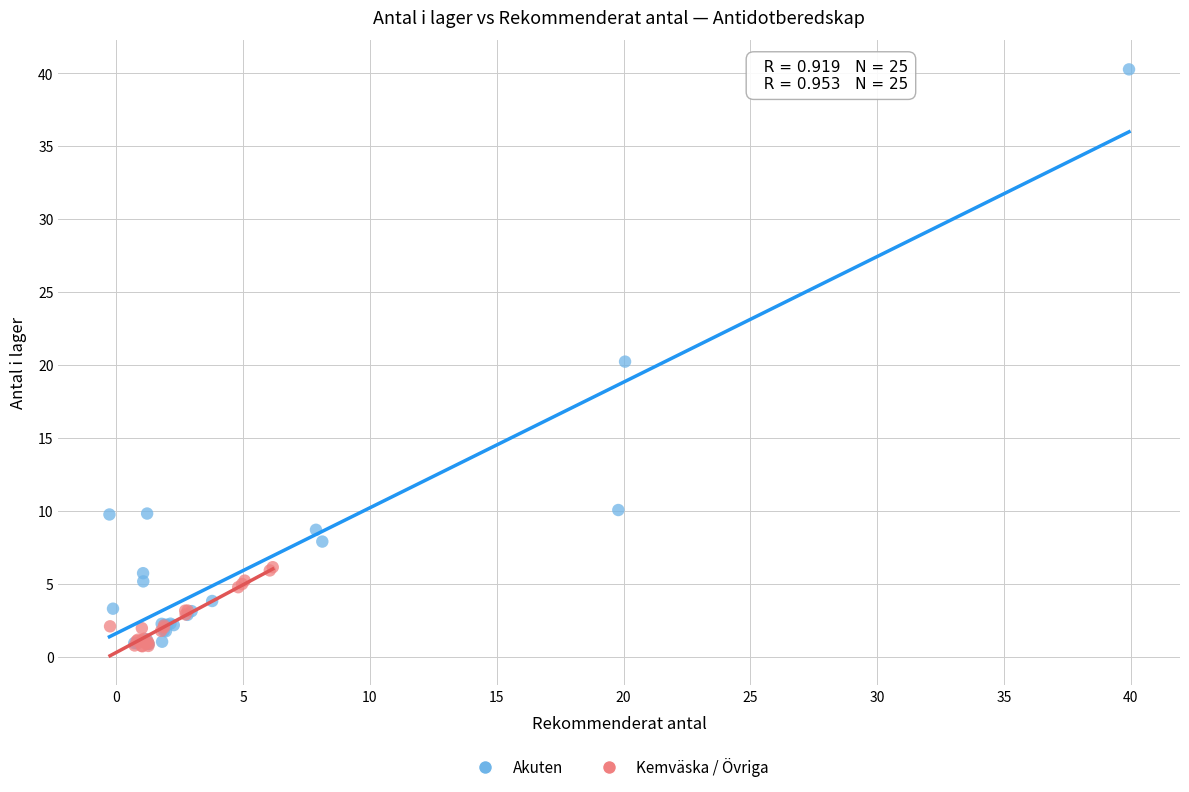

Which series has the widest spread of Y values?

Akuten